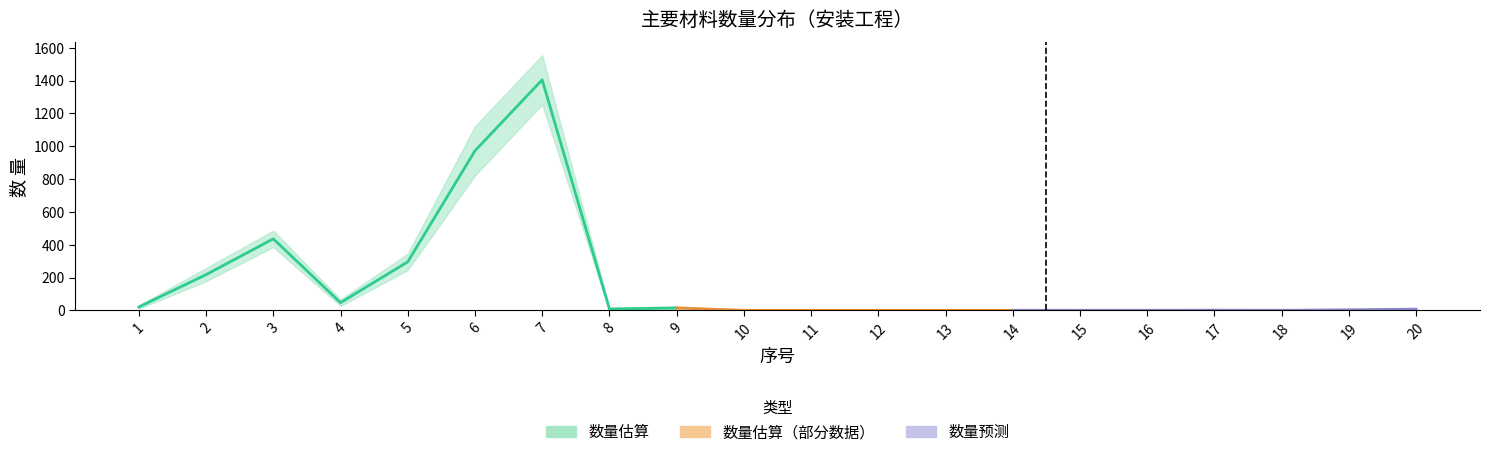

Is the value of 数量_upper at 10 greater than the value of 数量 at 1?

No